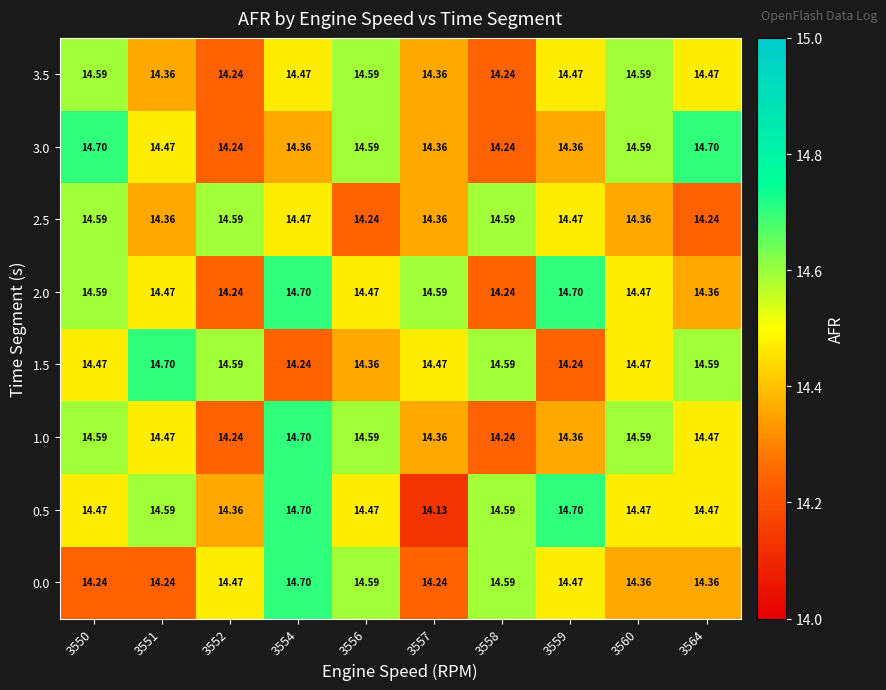

Which series has the largest total across all categories?

0.5